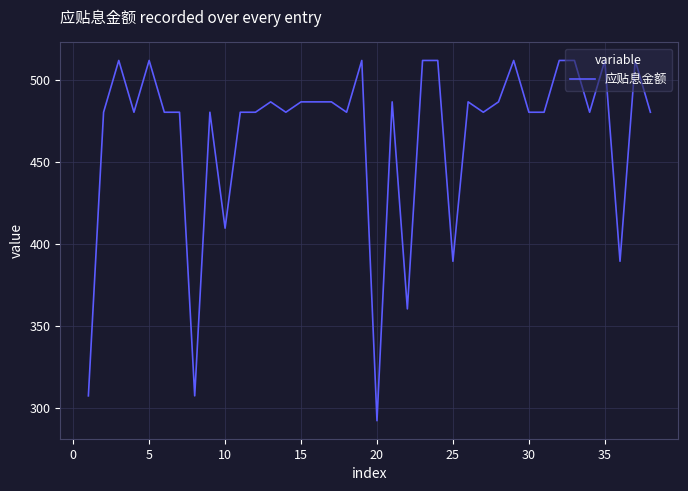

What is the greatest value displayed?

511.9